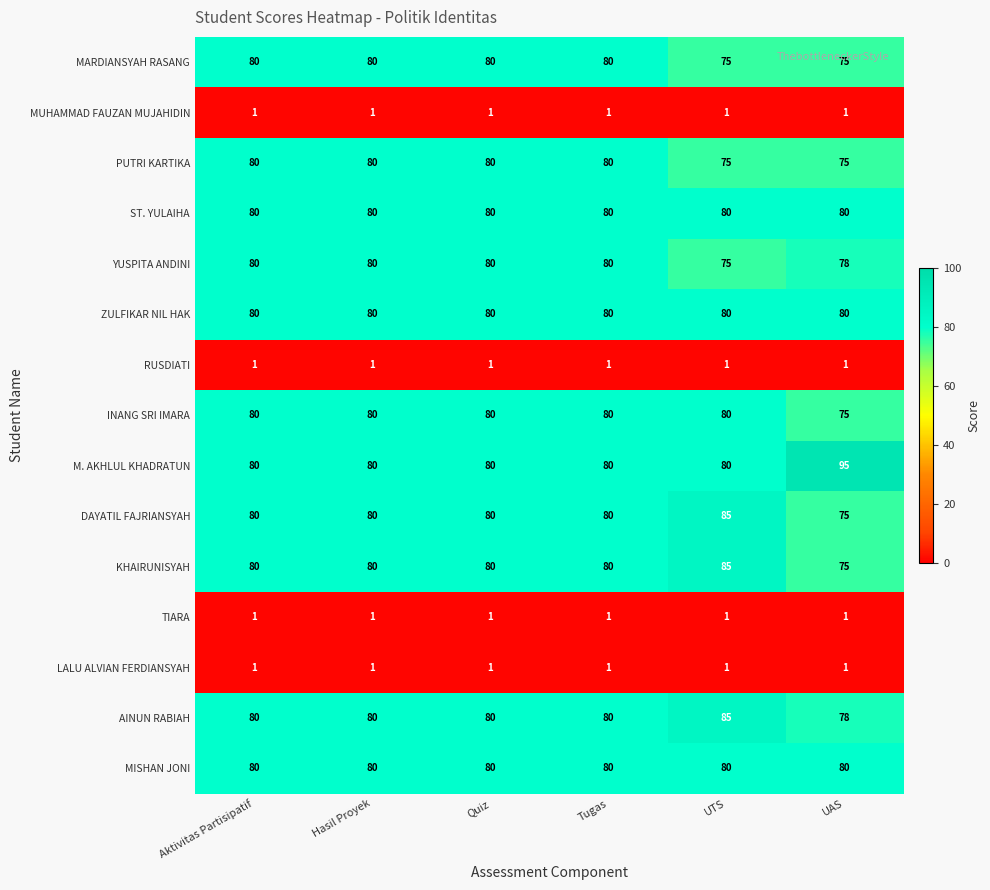

What is the total value across all series at Tugas?

884